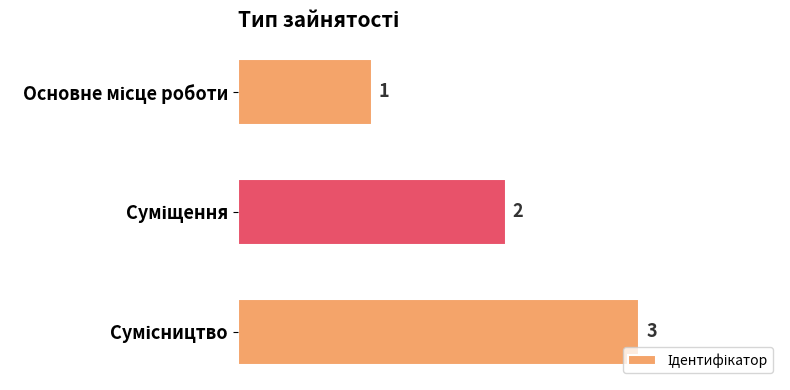

What is the sum of all values?

6